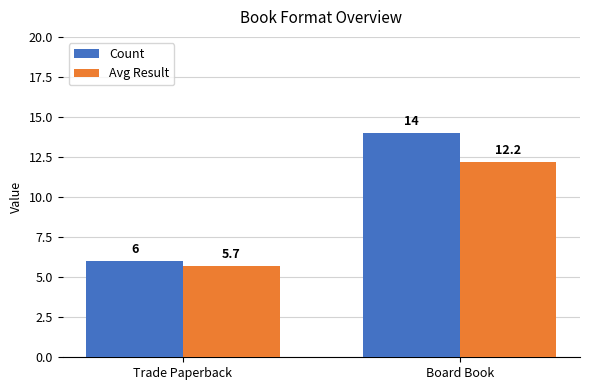

Reading left to right, transcribe all the data shown in this chart.

Count: 6.0	14.0
Avg Result: 5.7	12.2